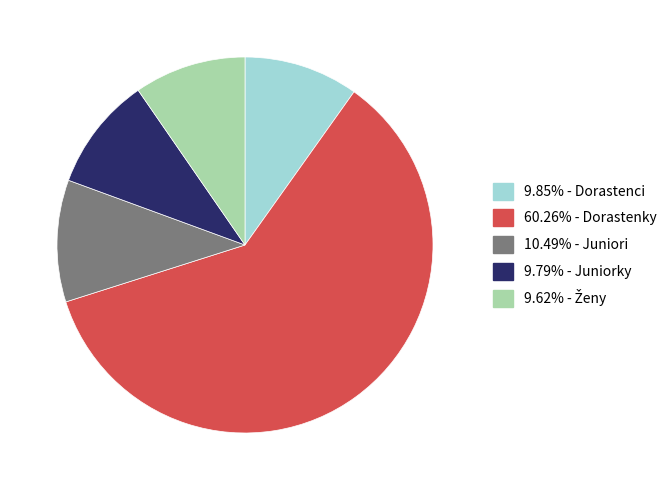

How many slices are in this pie chart?

5